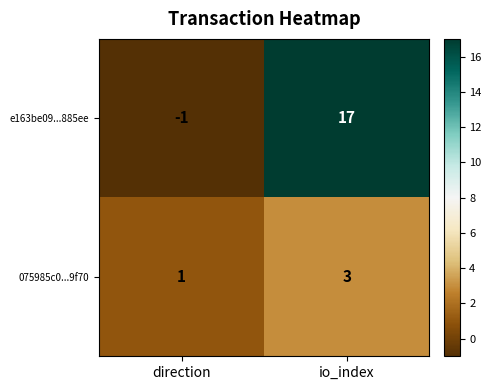

Which category has the lowest value across all series?

direction